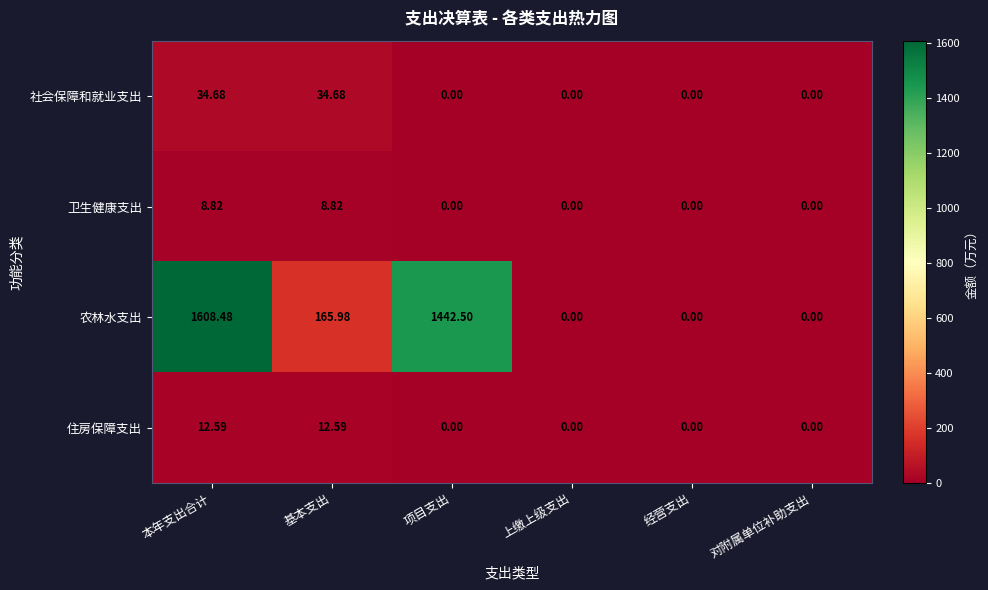

Which category has the highest value in the 农林水支出 series?

本年支出合计